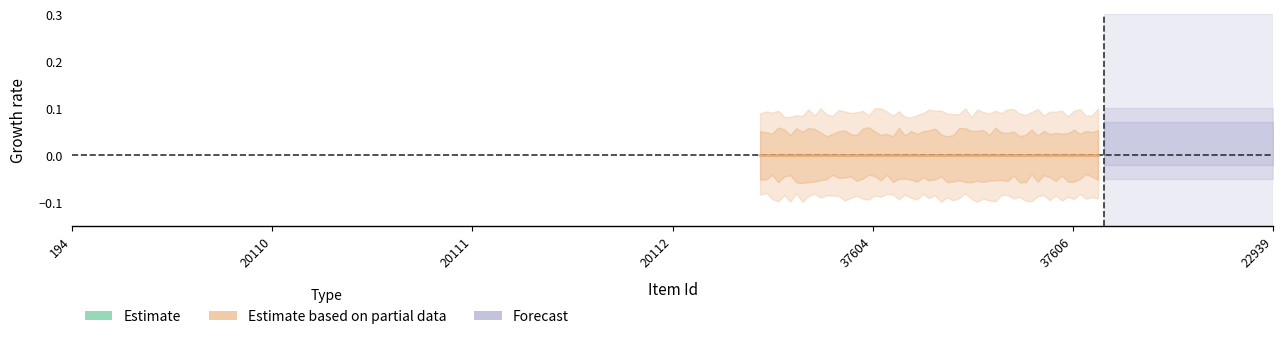

What is the total value across all series at 194?

1